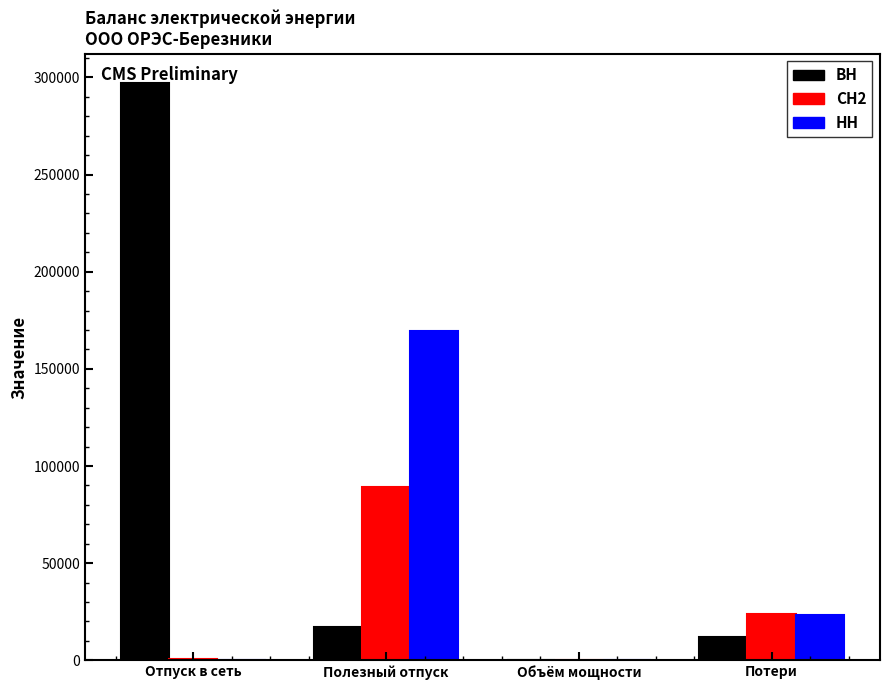

What value does the ВН series have at Полезный отпуск?

17070.6